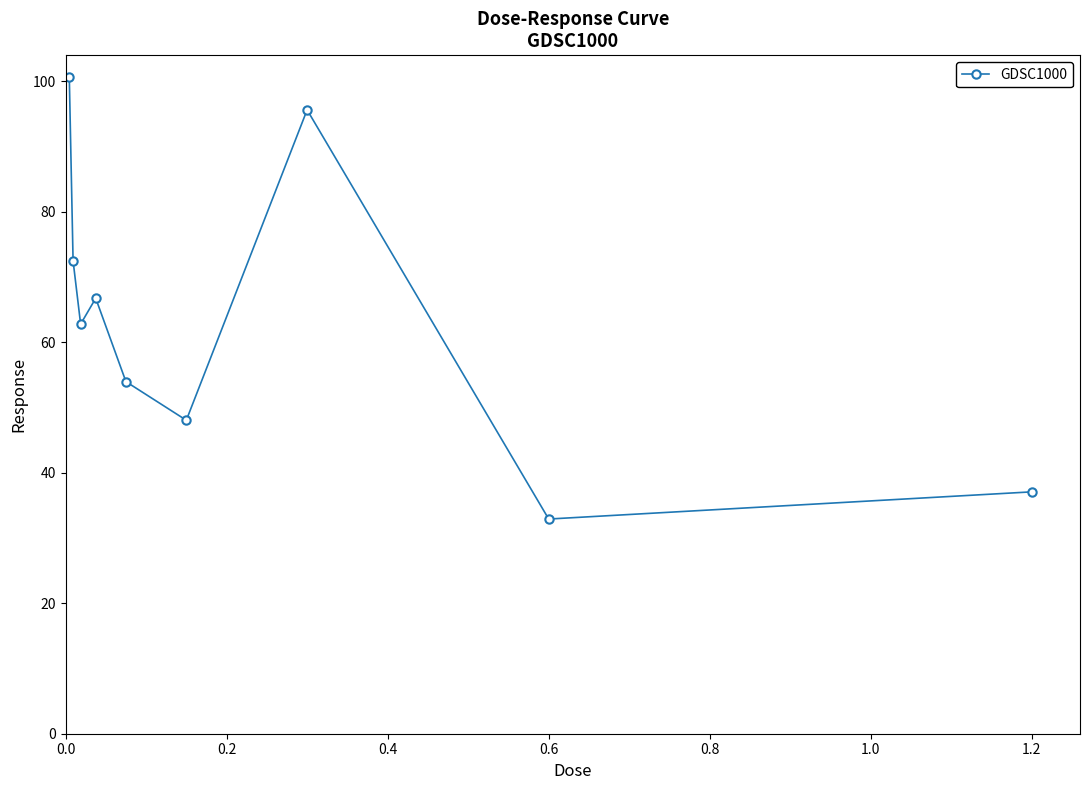

How many interior local valleys (lower than both neighbors) does the data have?

3